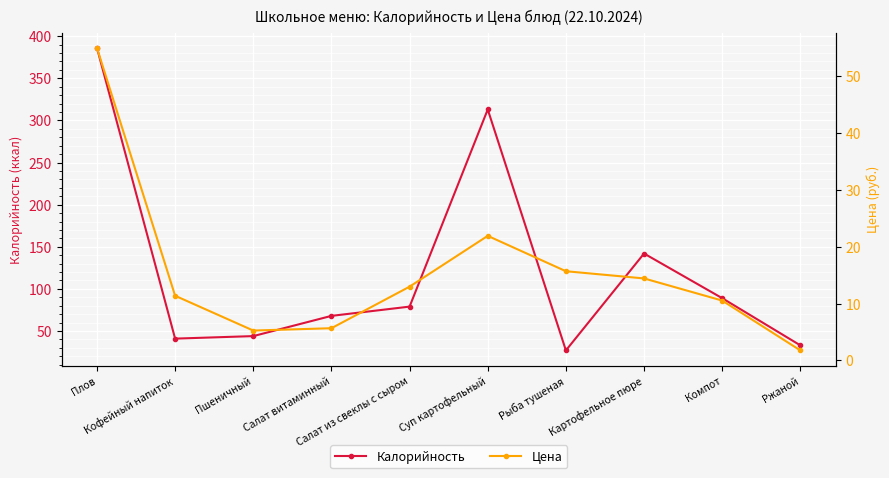

Is it true that Цена equals 21.0 at Салат из свеклы с сыром?

False